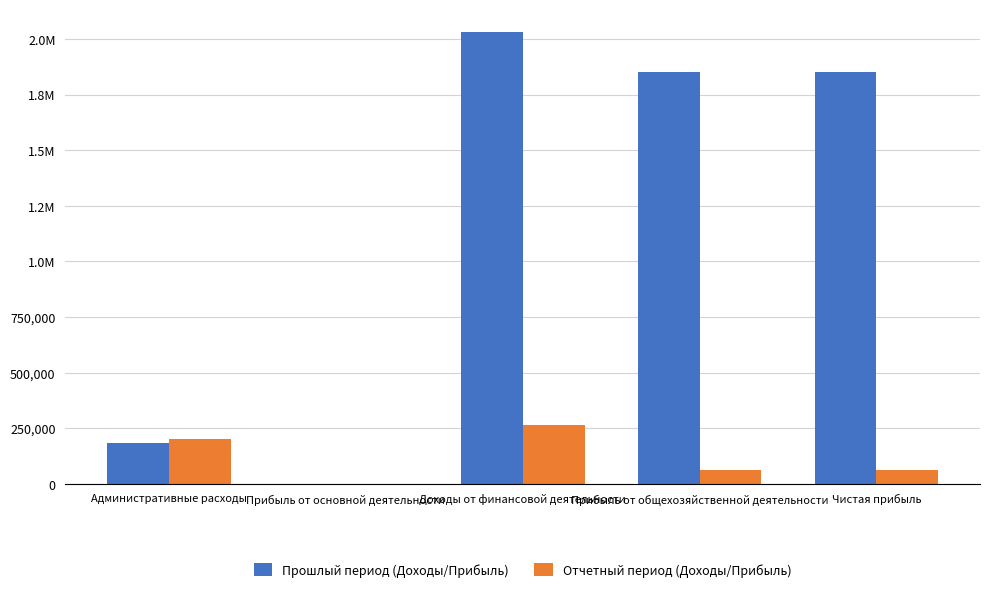

Does the chart contain stacked bars?

No